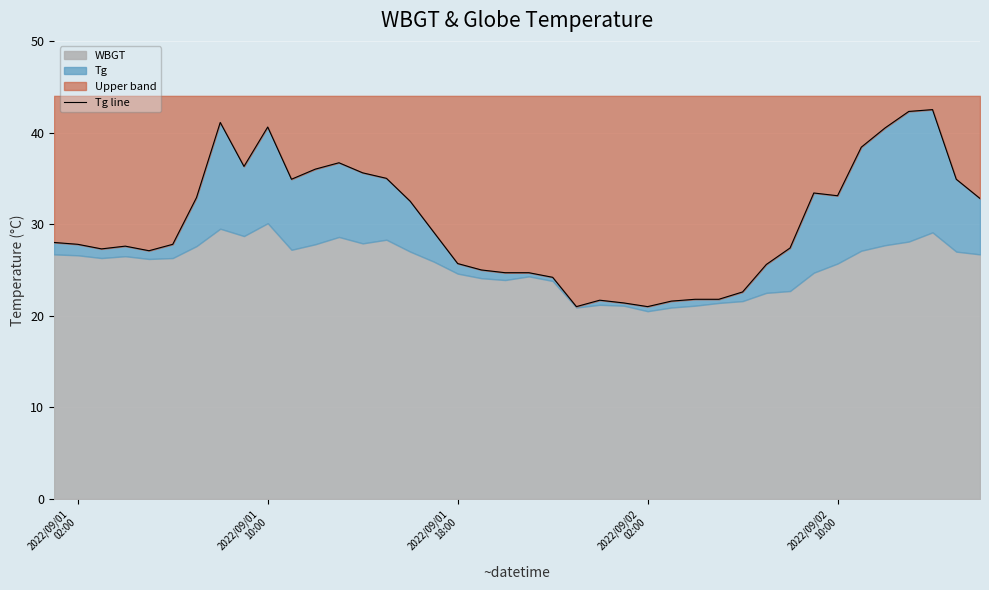

True or false: the data shows 40.5 at 2022/09/02
10:00.

False